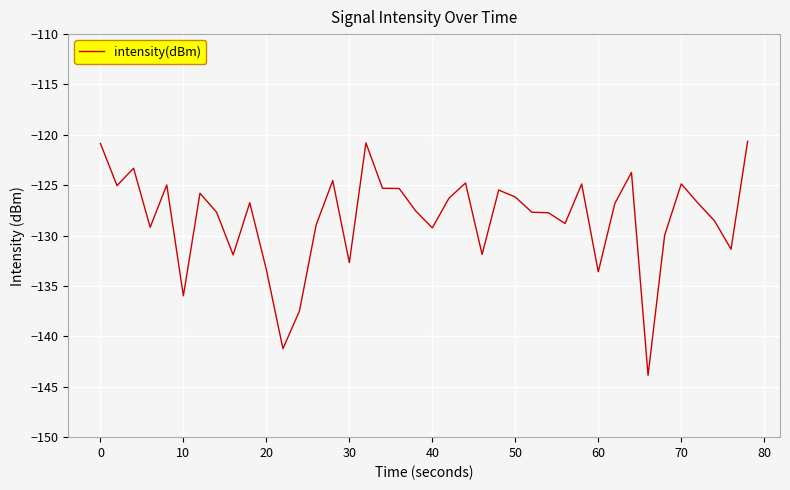

What is the smallest value displayed?

-143.9